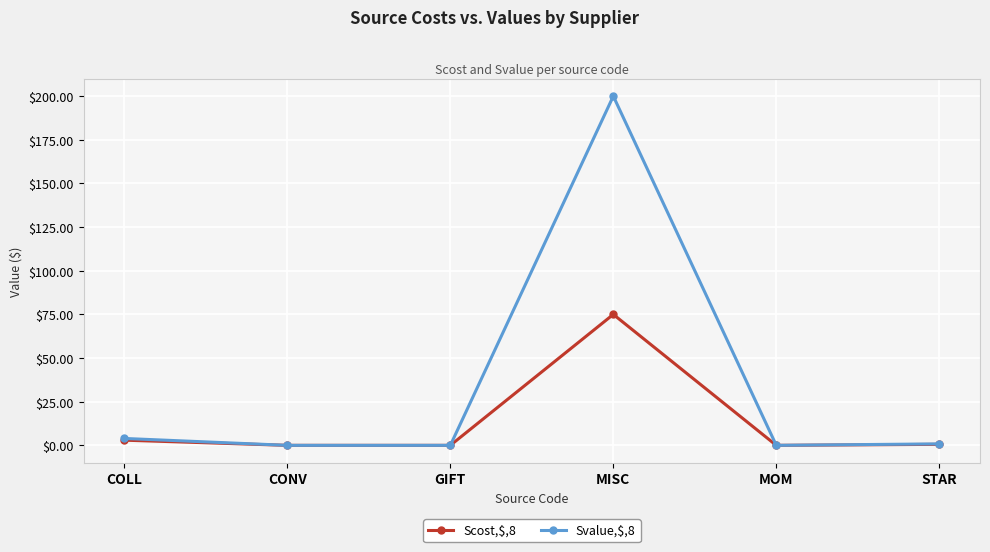

What is the label of the 2nd point from the left?

CONV